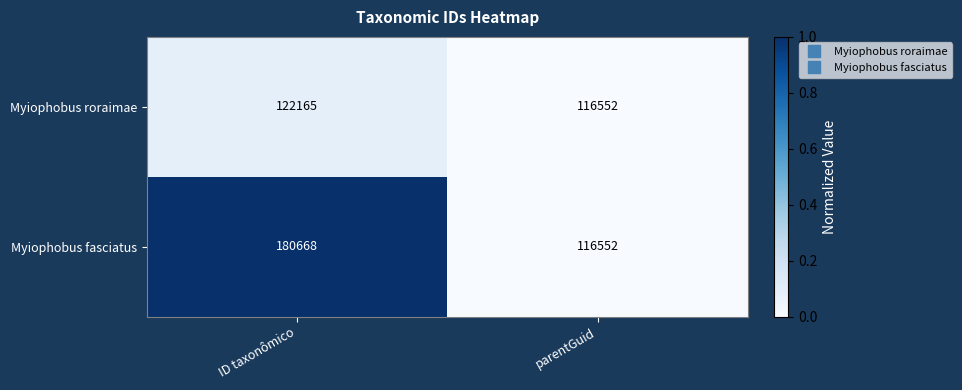

Is it true that Myiophobus roraimae equals 122165 at ID taxonômico?

True